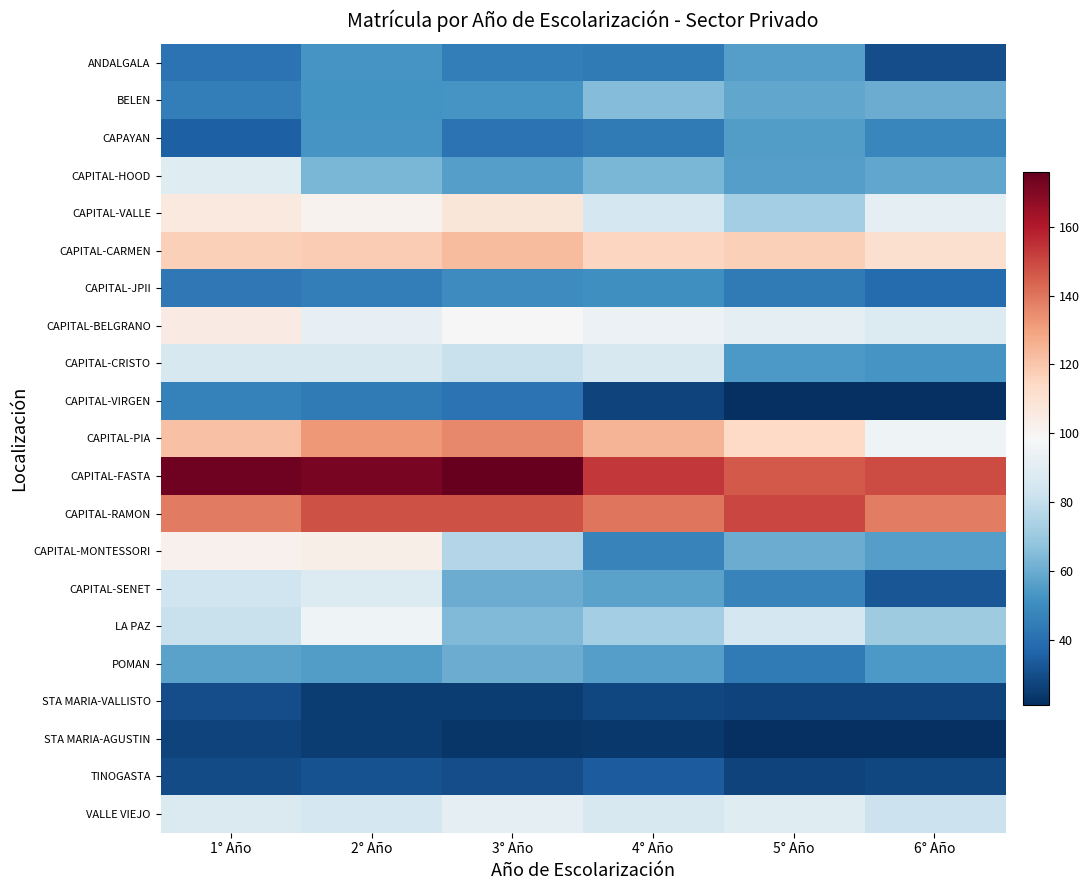

Which has a higher value, 1° Año or 6° Año?

1° Año